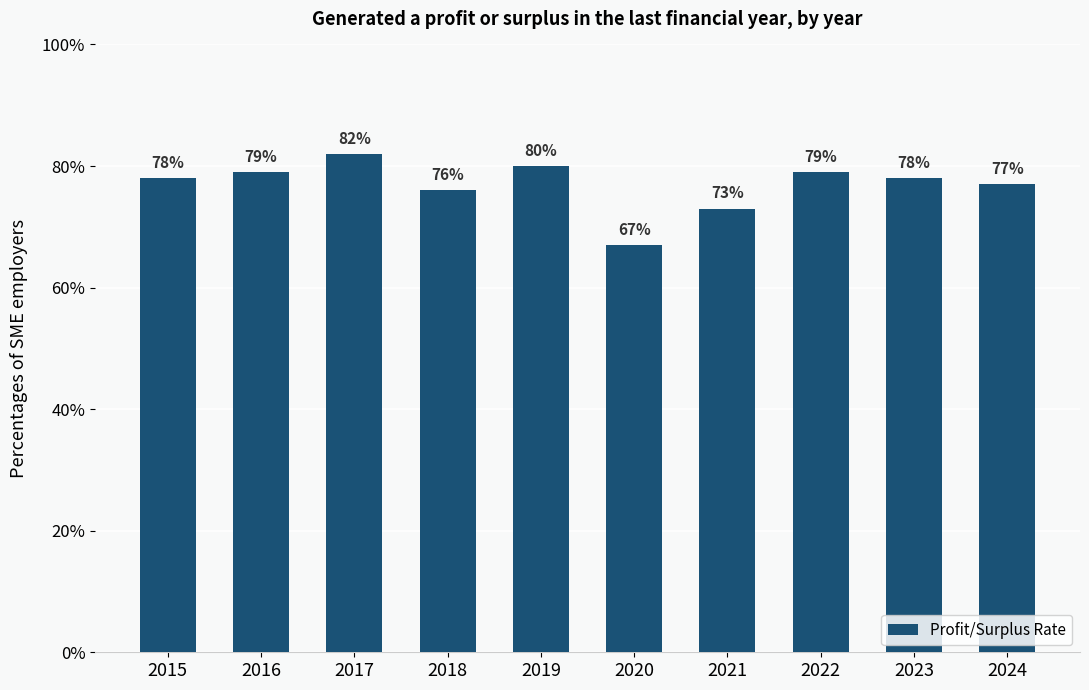

Reading right to left, what are all the values shown in this chart?

2024=0.8	2023=0.8	2022=0.8	2021=0.7	2020=0.7	2019=0.8	2018=0.8	2017=0.8	2016=0.8	2015=0.8